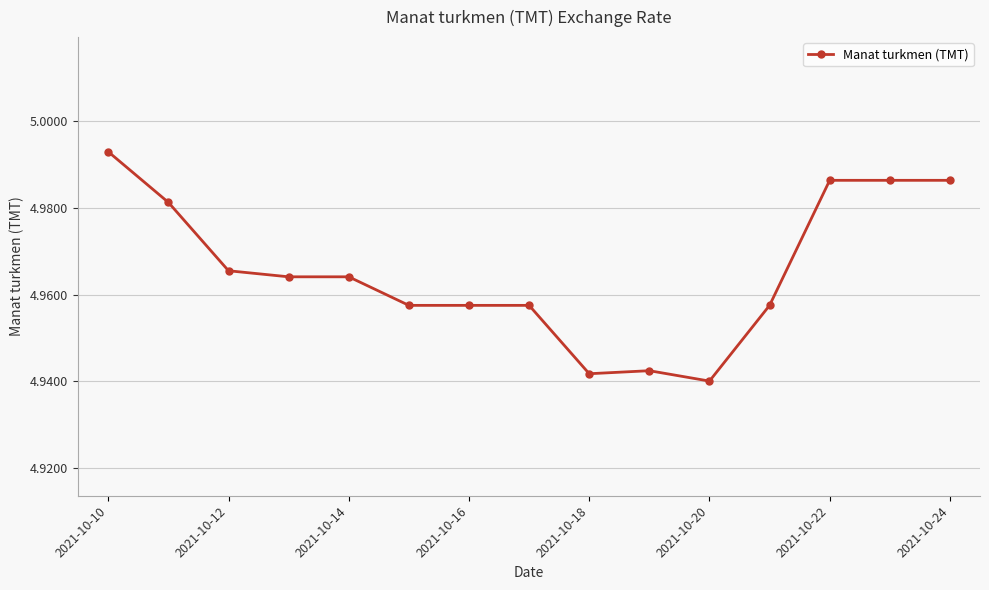

What is the difference between the maximum and minimum values?

0.1